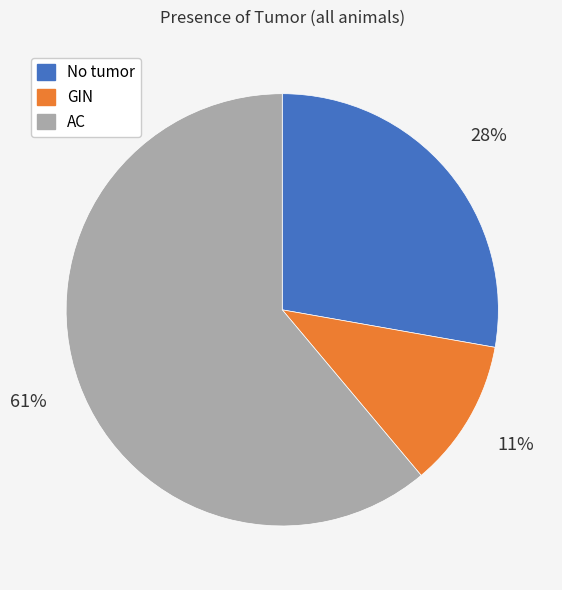

To the nearest percent, what is the difference between the GIN and AC slice percentages?

50%